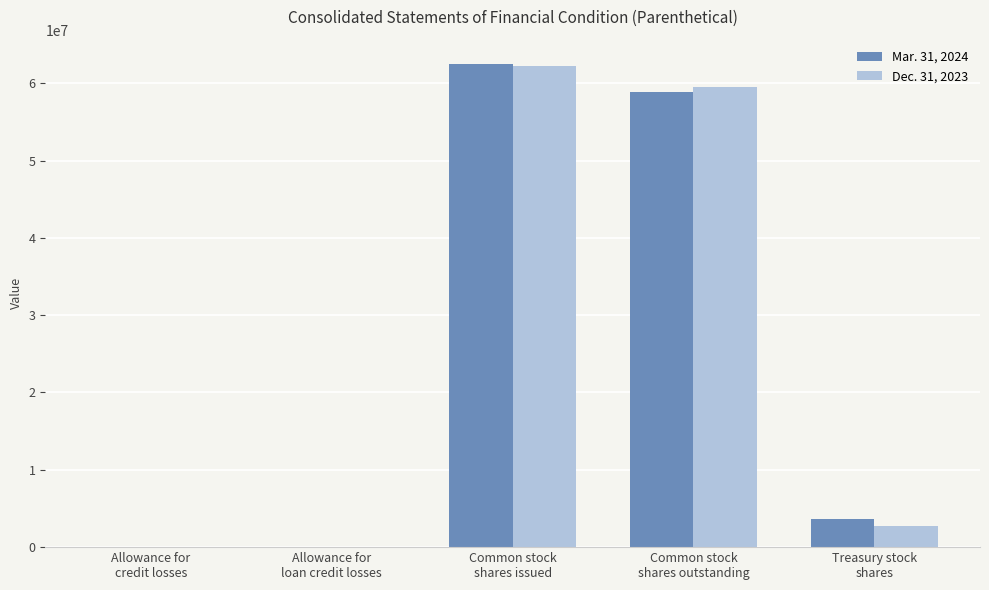

What is the total value across all series at Allowance for
loan credit losses?

134310